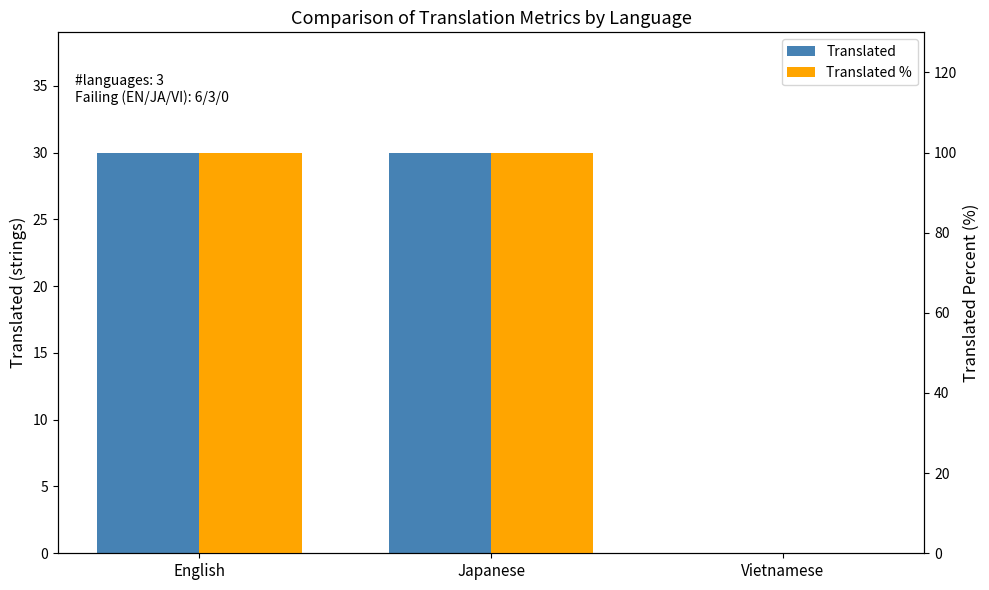

At how many categories does at least one series exceed 56?

2